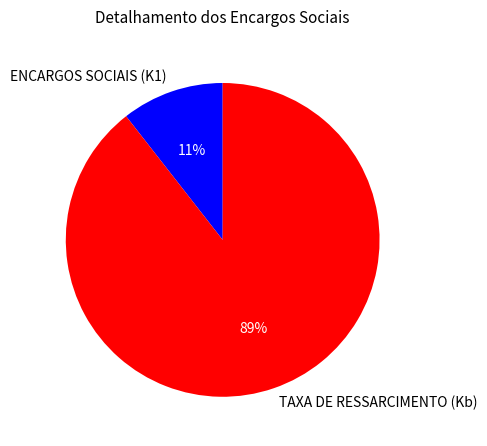

Is the sum of ENCARGOS SOCIAIS (K1) and TAXA DE RESSARCIMENTO (Kb) greater than half?

Yes